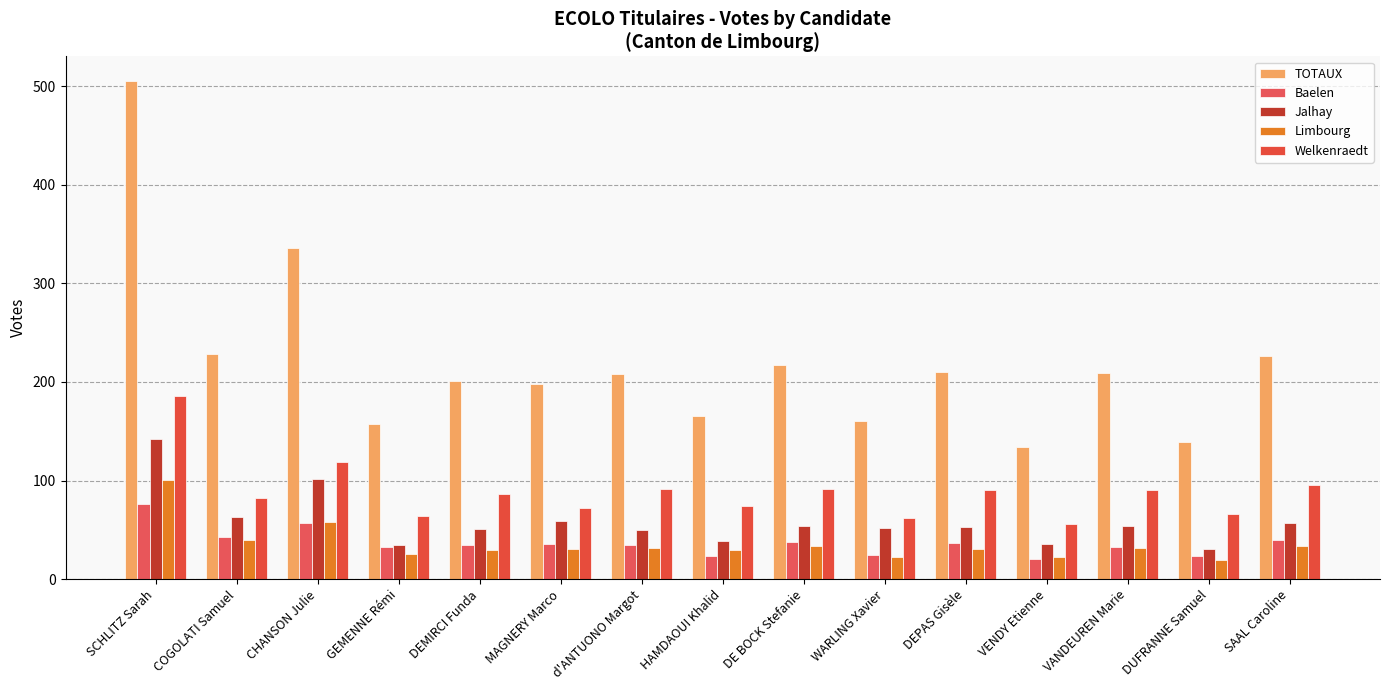

Reading left to right, what are all the values shown in this chart?

TOTAUX: 505	228	336	157	201	198	208	165	217	160	210	134	209	139	226
Baelen: 76	43	57	33	35	36	35	23	38	24	37	20	33	23	40
Jalhay: 142	63	102	35	51	59	50	39	54	52	53	36	54	31	57
Limbourg: 101	40	58	25	29	31	32	29	34	22	30	22	32	19	34
Welkenraedt: 186	82	119	64	86	72	91	74	91	62	90	56	90	66	95